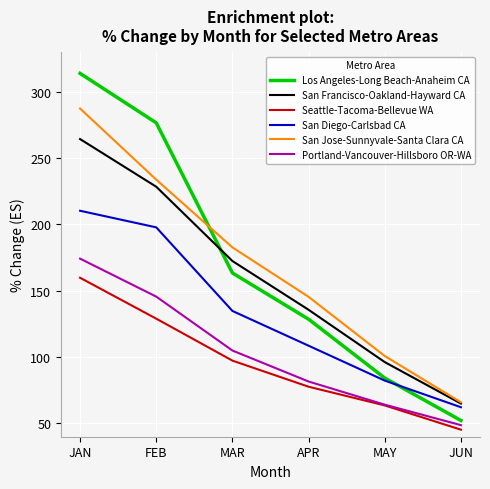

List the series in order of their peak value, lowest first.

Seattle-Tacoma-Bellevue WA, Portland-Vancouver-Hillsboro OR-WA, San Diego-Carlsbad CA, San Francisco-Oakland-Hayward CA, San Jose-Sunnyvale-Santa Clara CA, Los Angeles-Long Beach-Anaheim CA